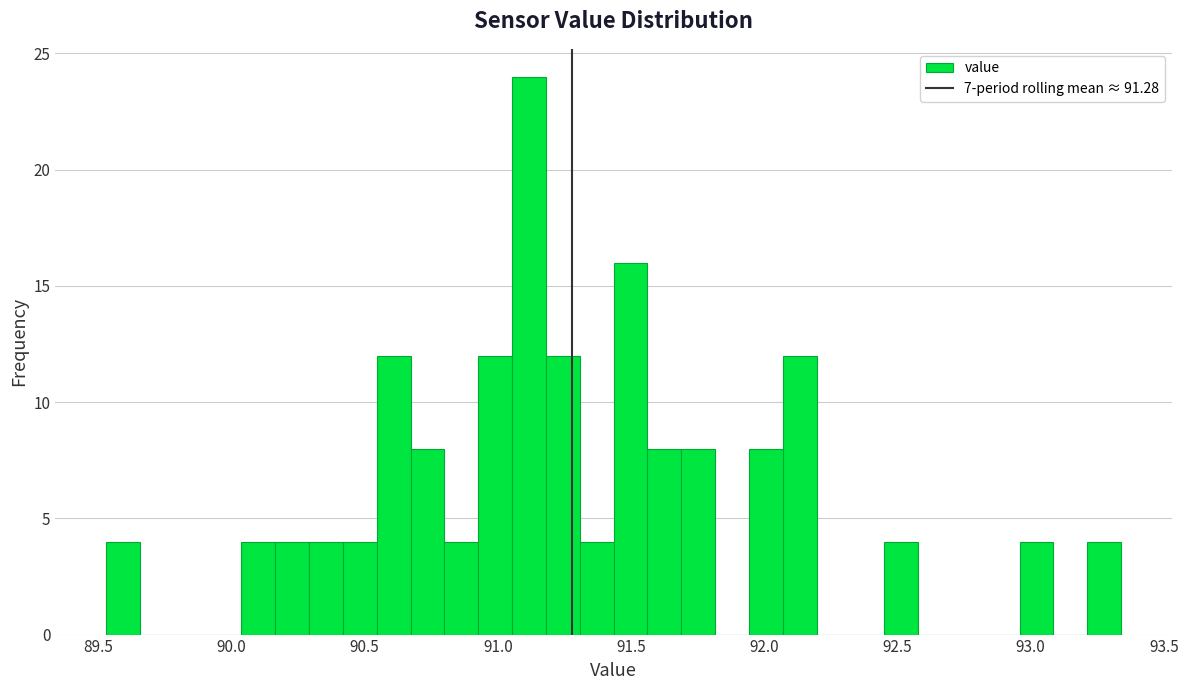

Read against the x-axis, roughly where is the centre of the tallest bar?

91.10